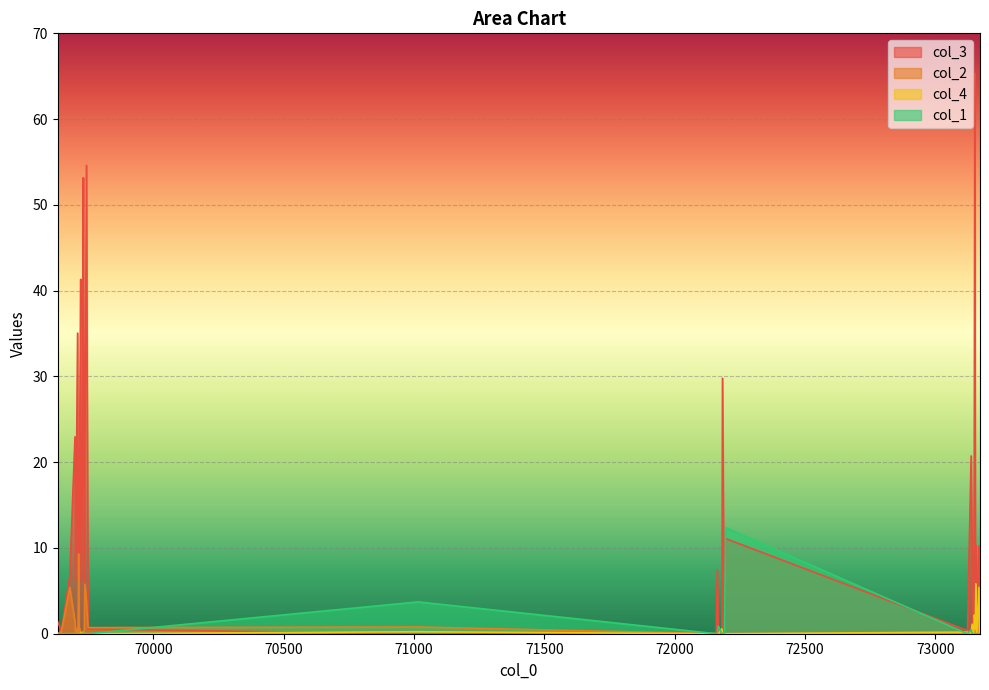

What is the difference between the col_2 values at 69679 and 72159?

5.4